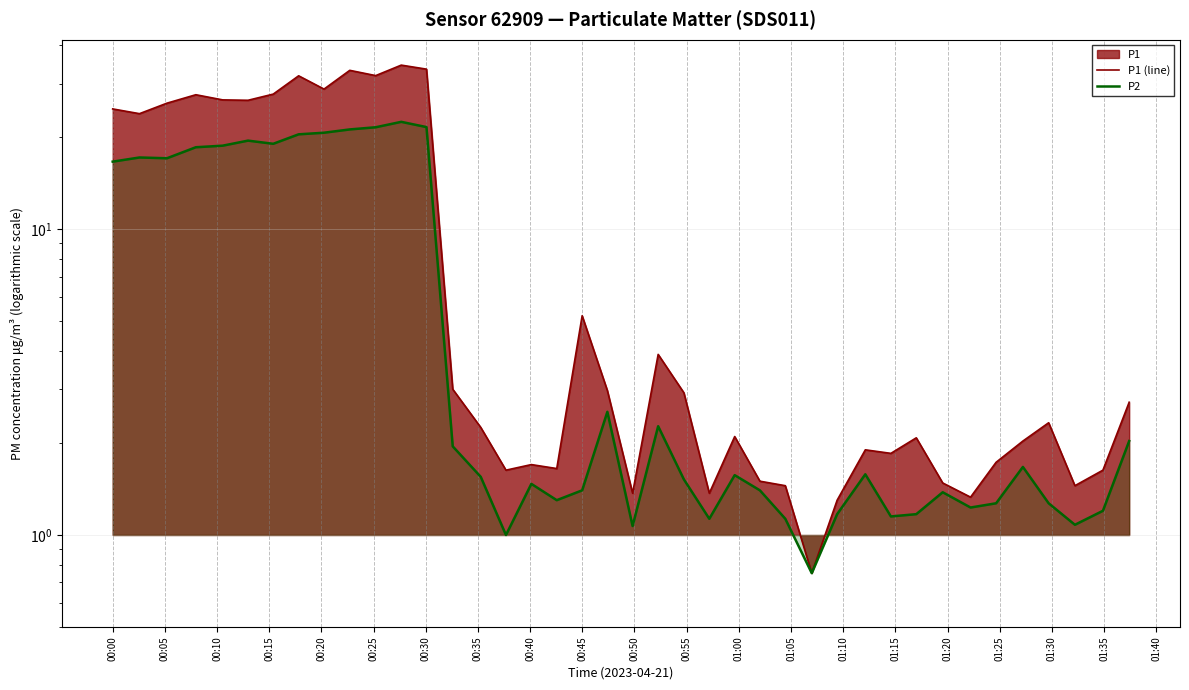

What is the average value of the P1 (line) series?

10.8